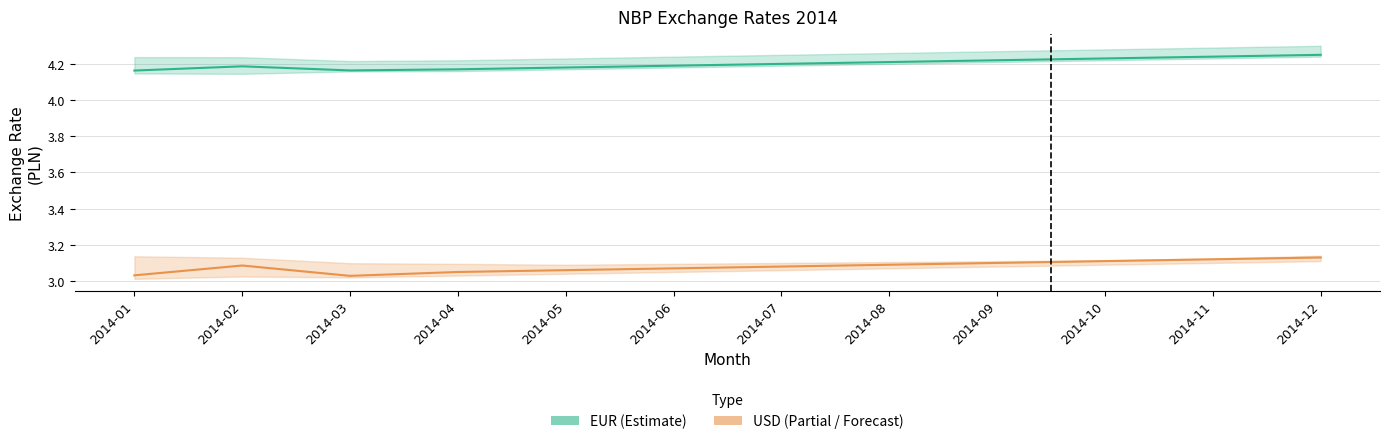

What is the sum of the EUR values at 2014-06 and 2014-11?

8.4